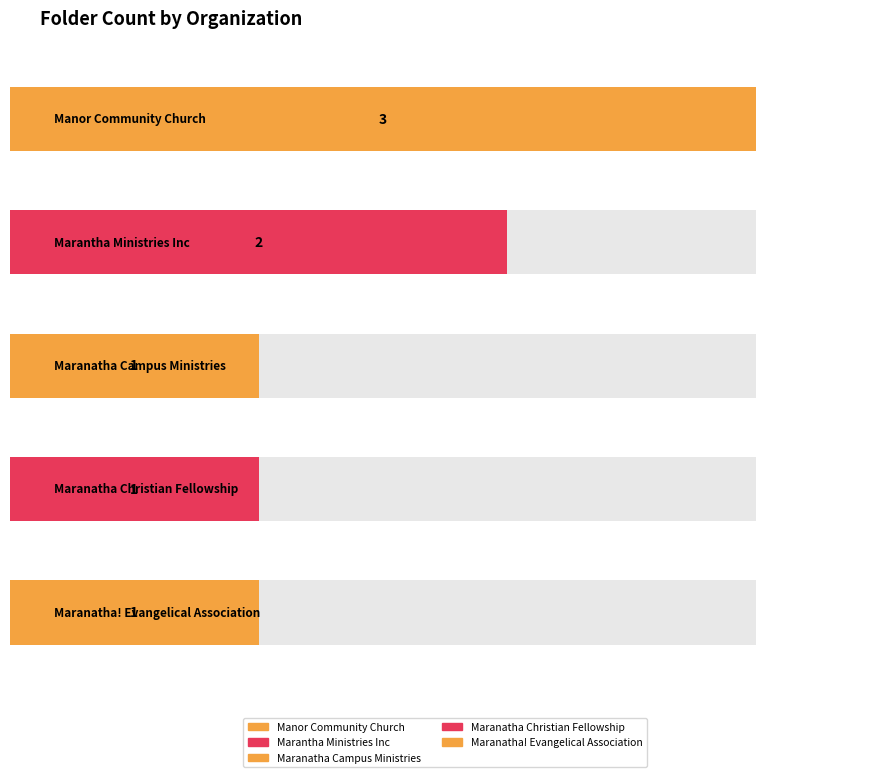

What value does the data have at Marantha Ministries Inc?

2